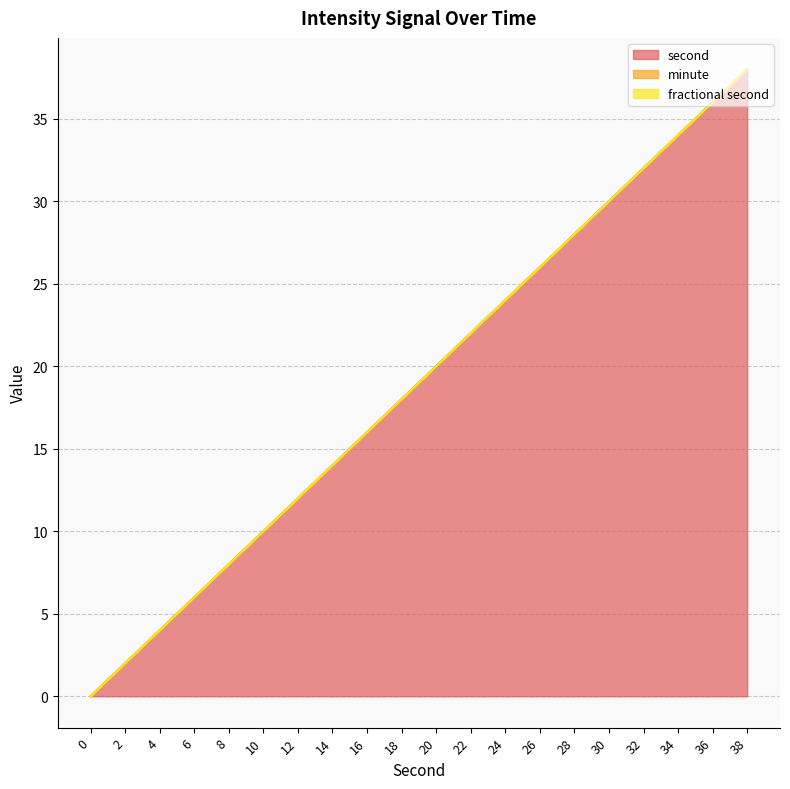

The fractional second series shows 0 at 12. True or false?

True